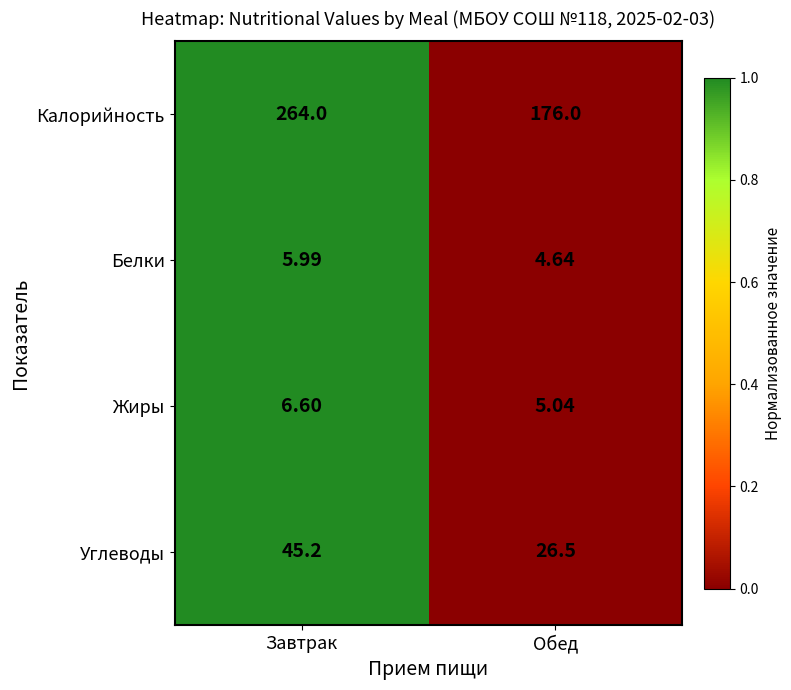

At which label is Углеводы closest to 35?

Обед